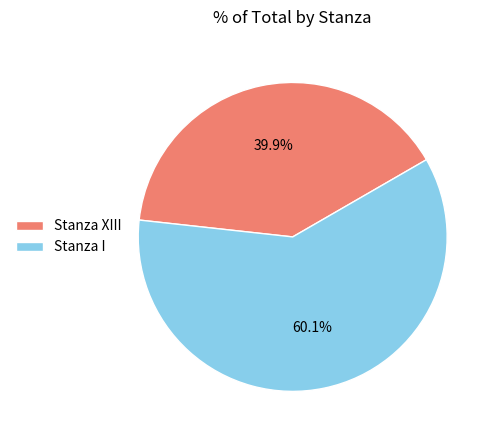

Is it true that Stanza I is 60% of the pie?

True